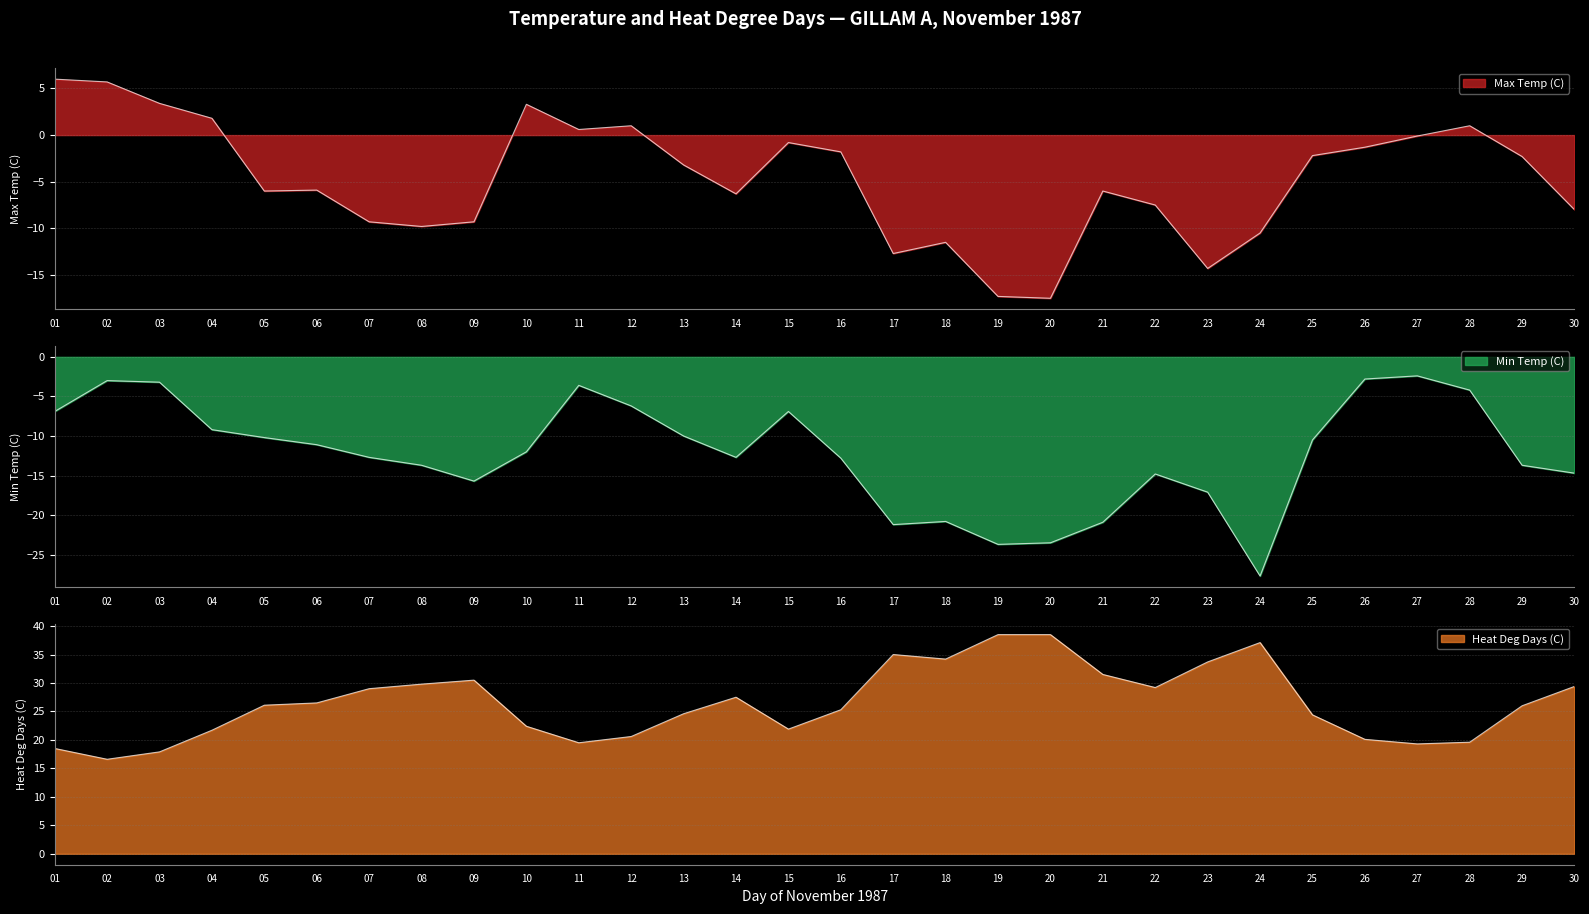

What is the value of the Heat Deg Days (C) point at the 1st from the left?

18.5